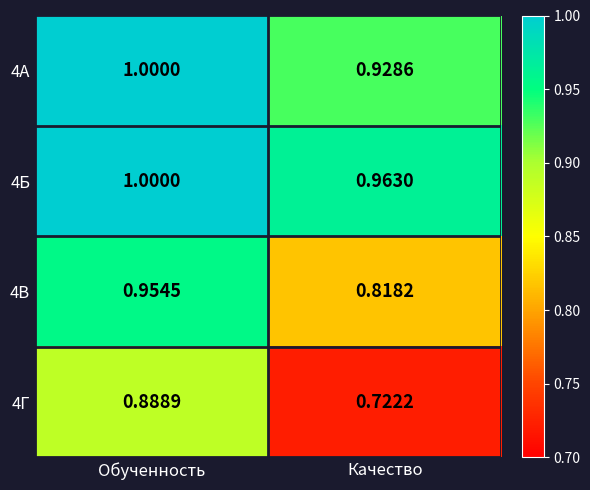

At which category does the chart reach its peak across all series?

Обученность